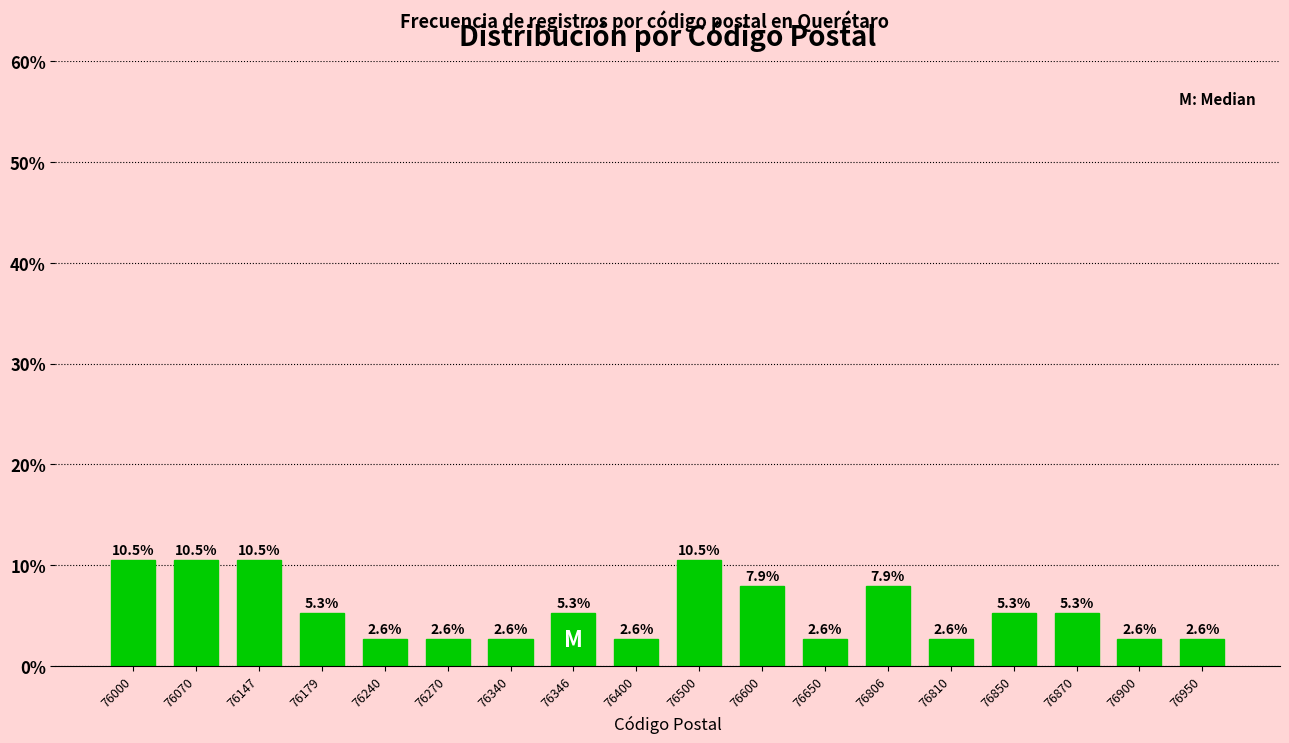

Reading left to right, extract all data points from this chart.

10.5	10.5	10.5	5.3	2.6	2.6	2.6	5.3	2.6	10.5	7.9	2.6	7.9	2.6	5.3	5.3	2.6	2.6